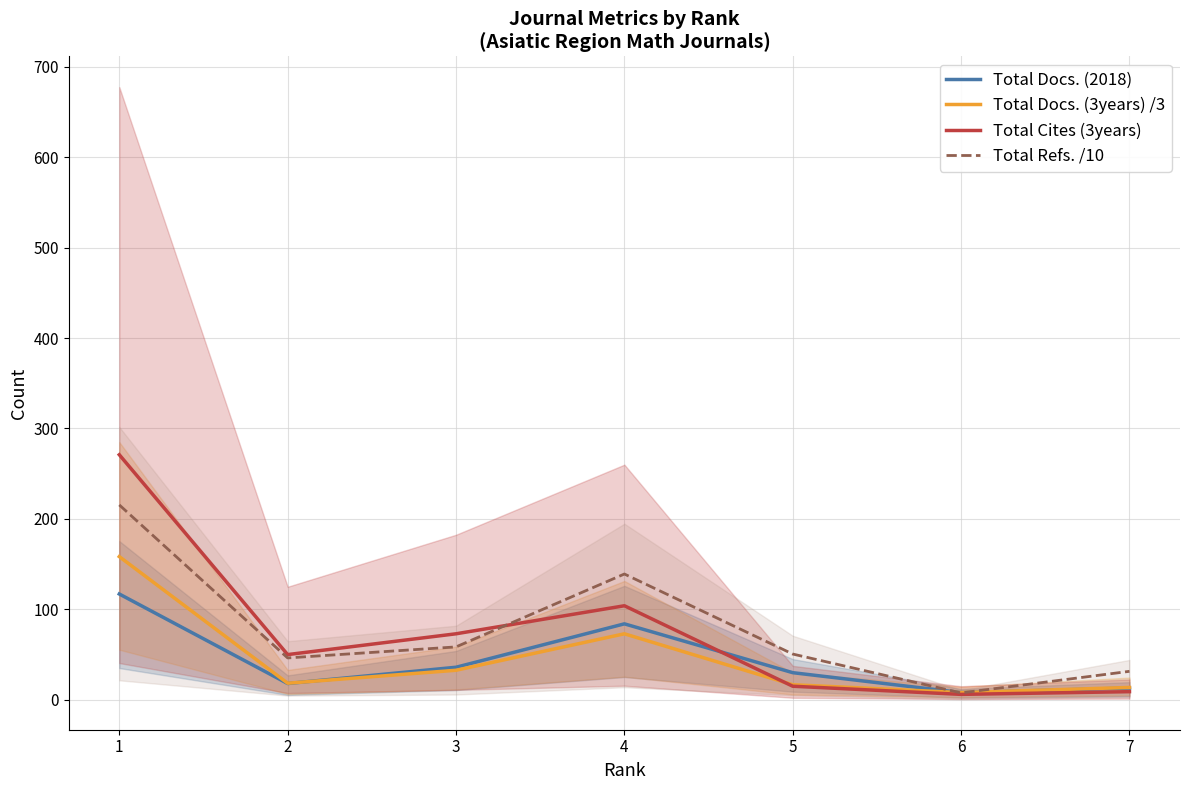

What is the maximum value shown in the chart?

271.0